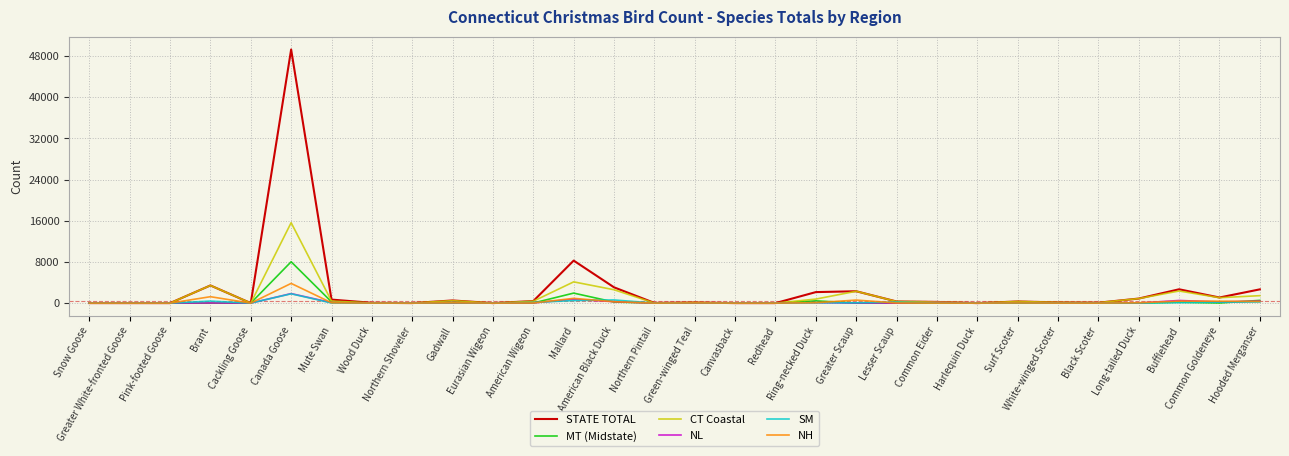

Which series has the widest spread of values?

STATE TOTAL